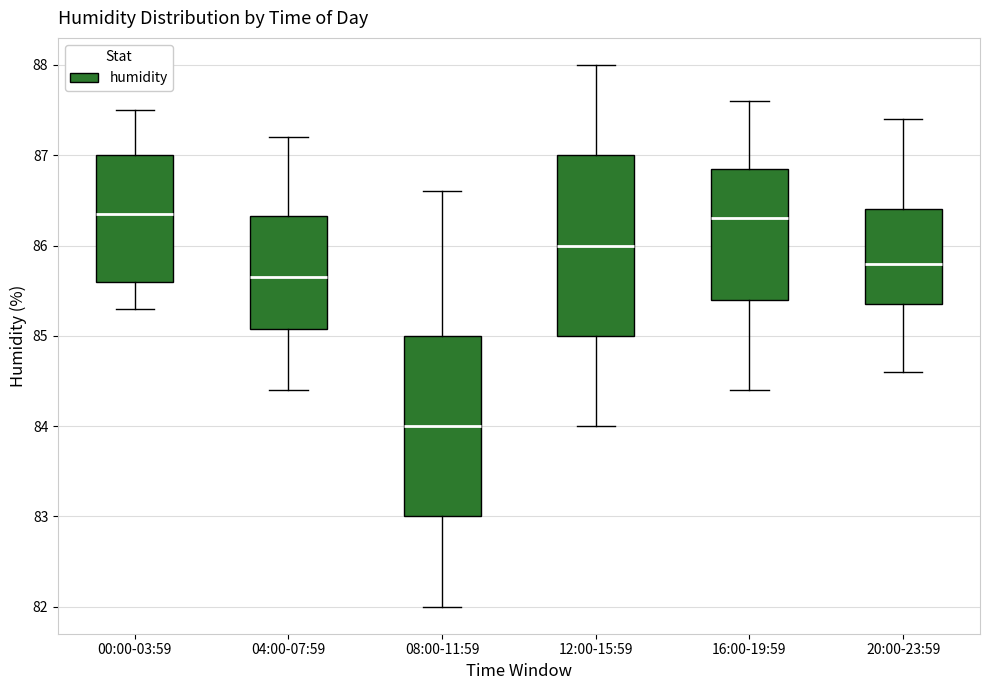

Reading left to right, transcribe this box plot: for each box, give where its median line is, the range the box spans, and where its two whiskers end, as read against the y-axis. The values are not printed on the chart, so give them approximately, as read against the axis.

00:00-03:59: median 86.4, box 85.6 to 87.0, whiskers 85.3 to 87.5
04:00-07:59: median 85.7, box 85.1 to 86.3, whiskers 84.4 to 87.2
08:00-11:59: median 84.0, box 83.0 to 85.0, whiskers 82.0 to 86.6
12:00-15:59: median 86.0, box 85.0 to 87.0, whiskers 84.0 to 88.0
16:00-19:59: median 86.3, box 85.4 to 86.9, whiskers 84.4 to 87.6
20:00-23:59: median 85.8, box 85.4 to 86.4, whiskers 84.6 to 87.4